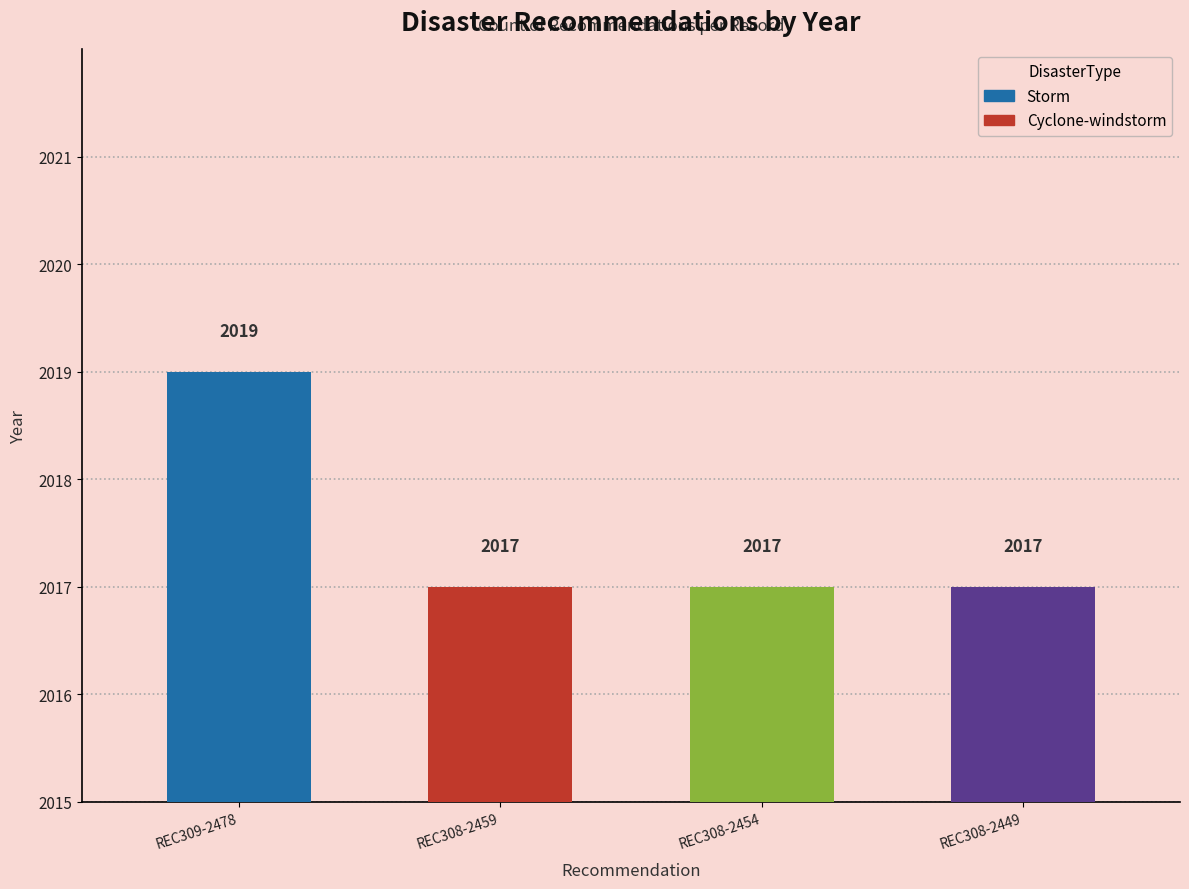

Approximately how many times larger is the value at REC308-2449 compared to REC308-2459?

1.0